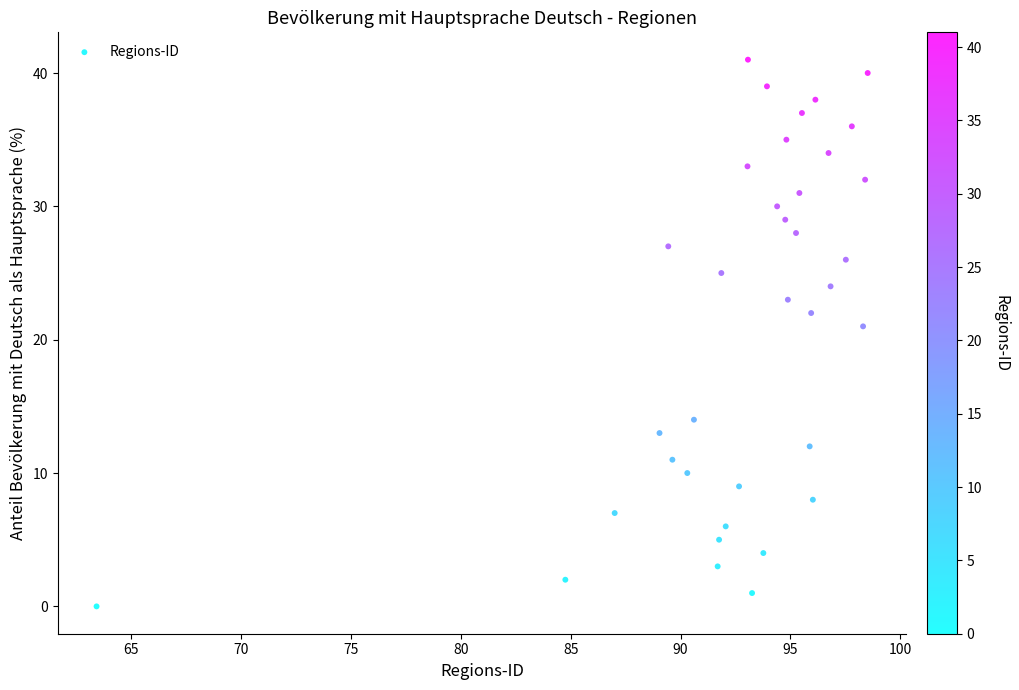

What Y value in the scatter plot is closest to 20?

21